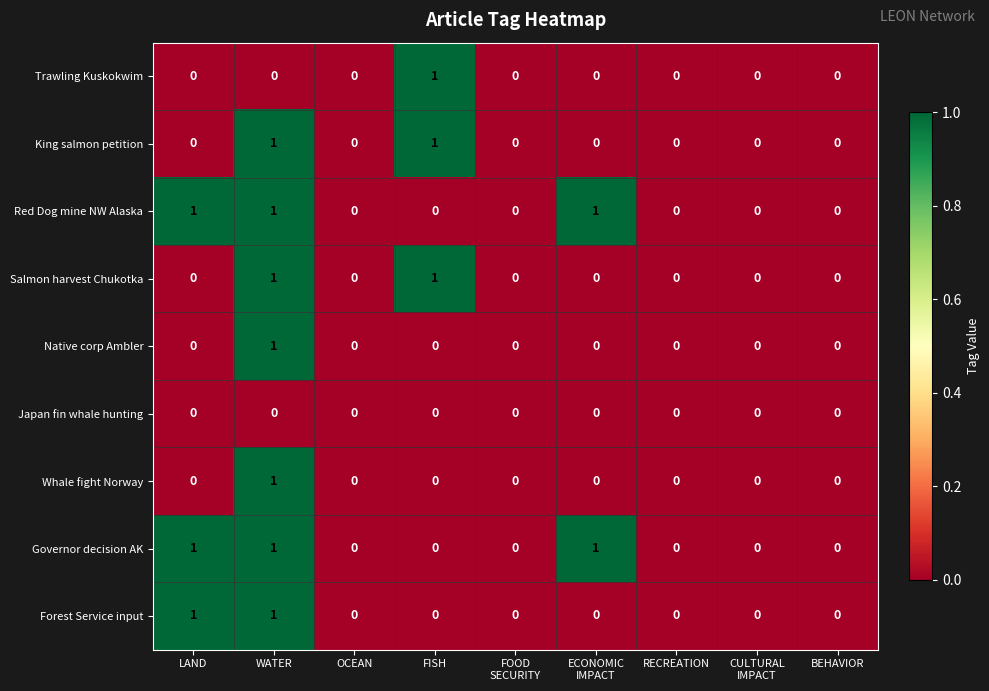

What is the total value across all series at WATER?

7